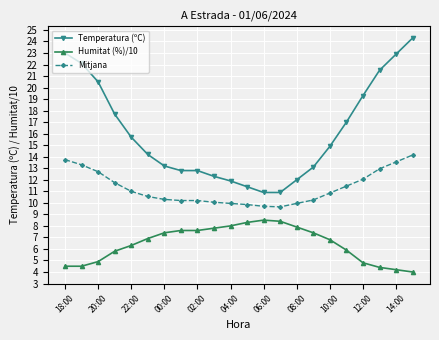

What are all the series names shown in the legend?

Temperatura (ºC), Humitat (%)/10, Mitjana